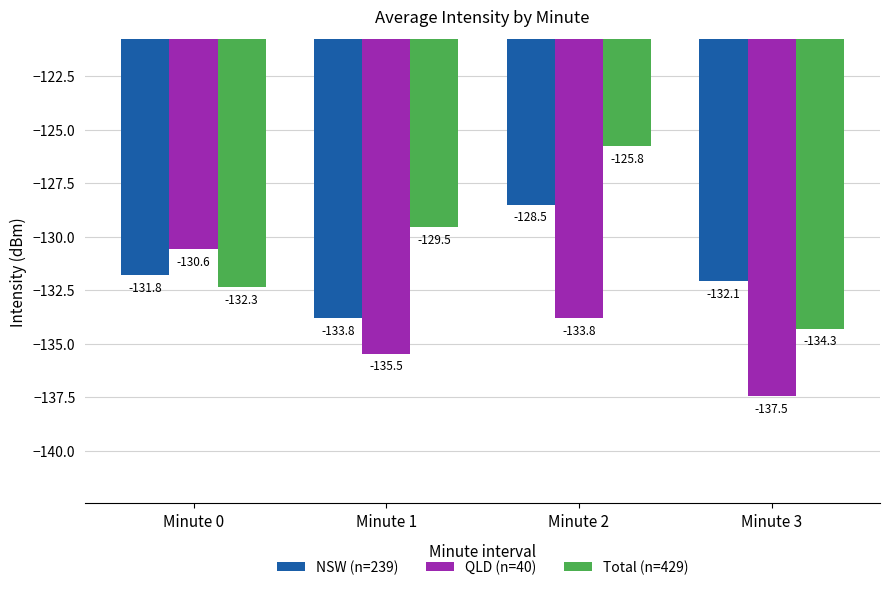

Reading left to right, extract all data points from this chart.

NSW (n=239): -131.8	-133.8	-128.5	-132.1
QLD (n=40): -130.6	-135.5	-133.8	-137.5
Total (n=429): -132.3	-129.5	-125.8	-134.3